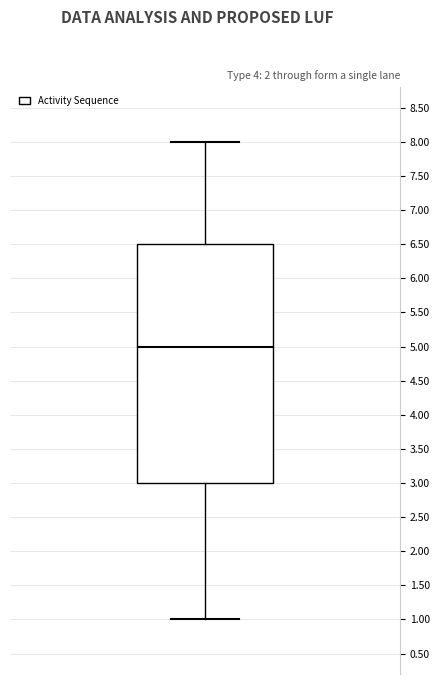

Transcribe this box plot: give where the median line is, the range the box spans, and where the two whiskers end, as read against the y-axis. The values are not printed on the chart, so give them approximately, as read against the axis.

median 5.0, box 3.0 to 6.5, whiskers 1.0 to 8.0